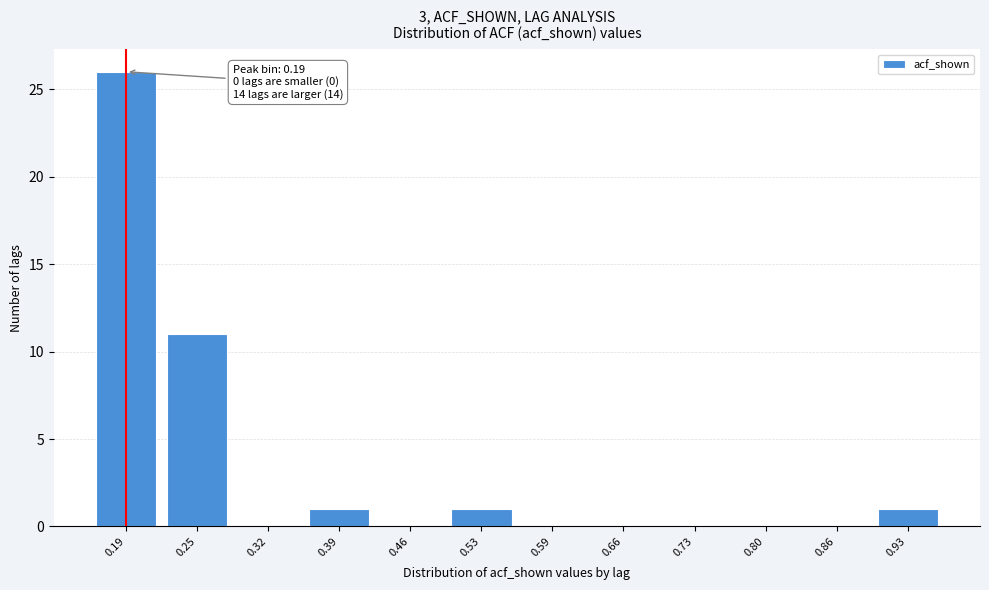

Reading left to right, extract all data points from this chart.

0.19=26	0.25=11	0.32=0	0.39=1	0.46=0	0.53=1	0.59=0	0.66=0	0.73=0	0.80=0	0.86=0	0.93=1